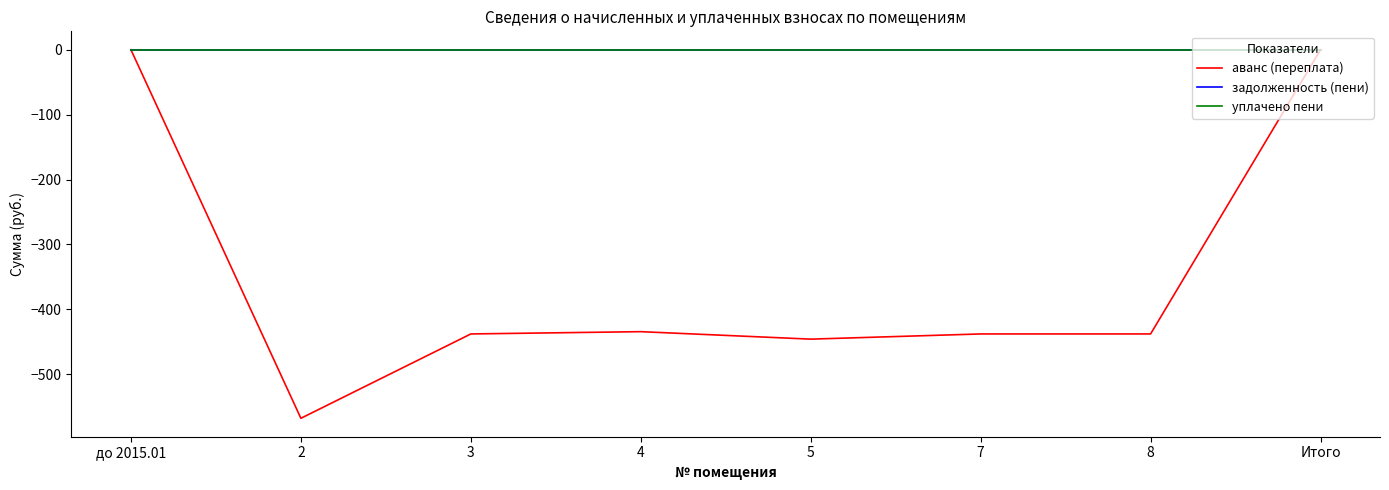

Is this an area chart (filled region under the line)?

No